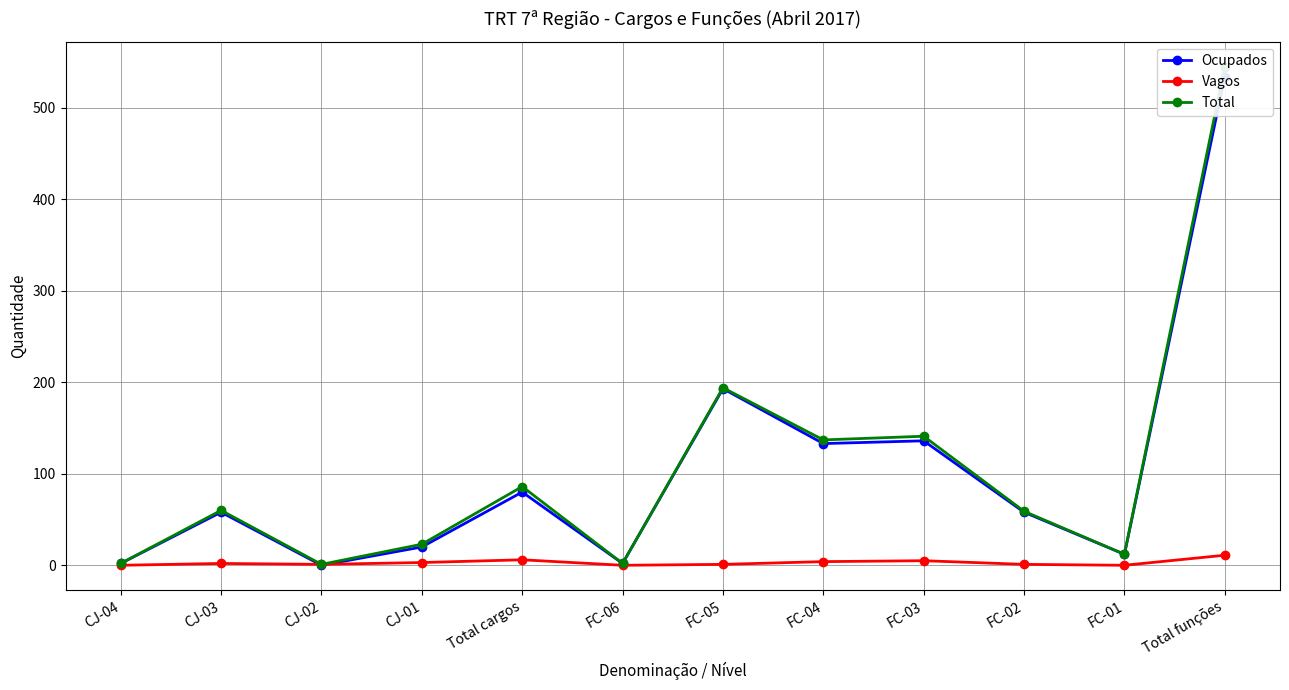

Which series has the widest spread of values?

Total